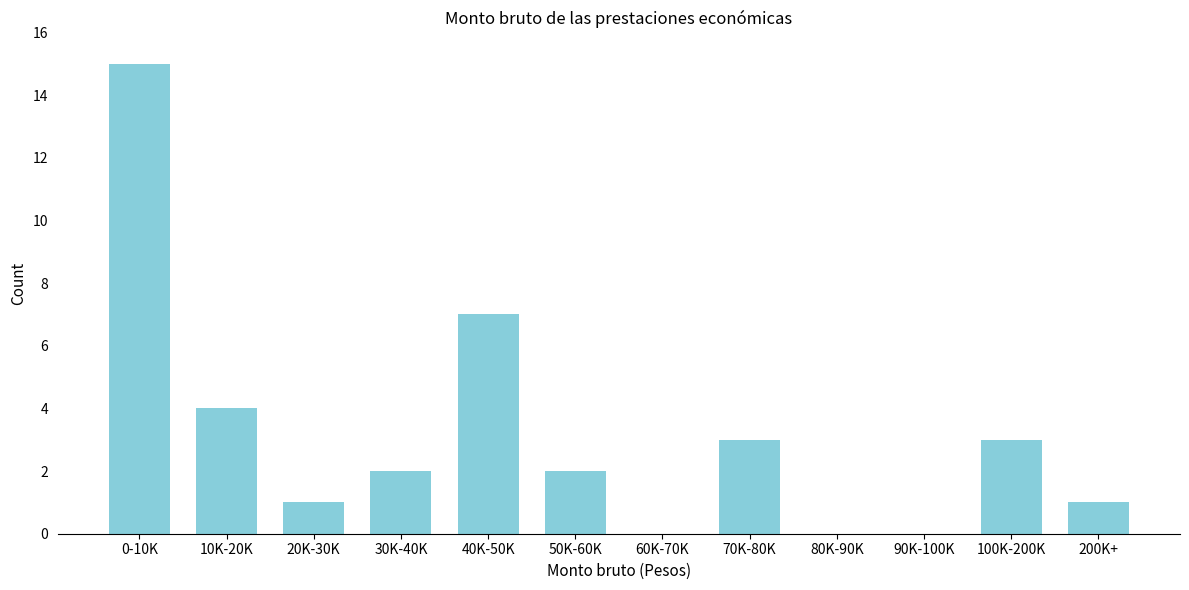

Reading right to left, list all the values displayed in this chart.

200K+=1	100K-200K=3	90K-100K=0	80K-90K=0	70K-80K=3	60K-70K=0	50K-60K=2	40K-50K=7	30K-40K=2	20K-30K=1	10K-20K=4	0-10K=15